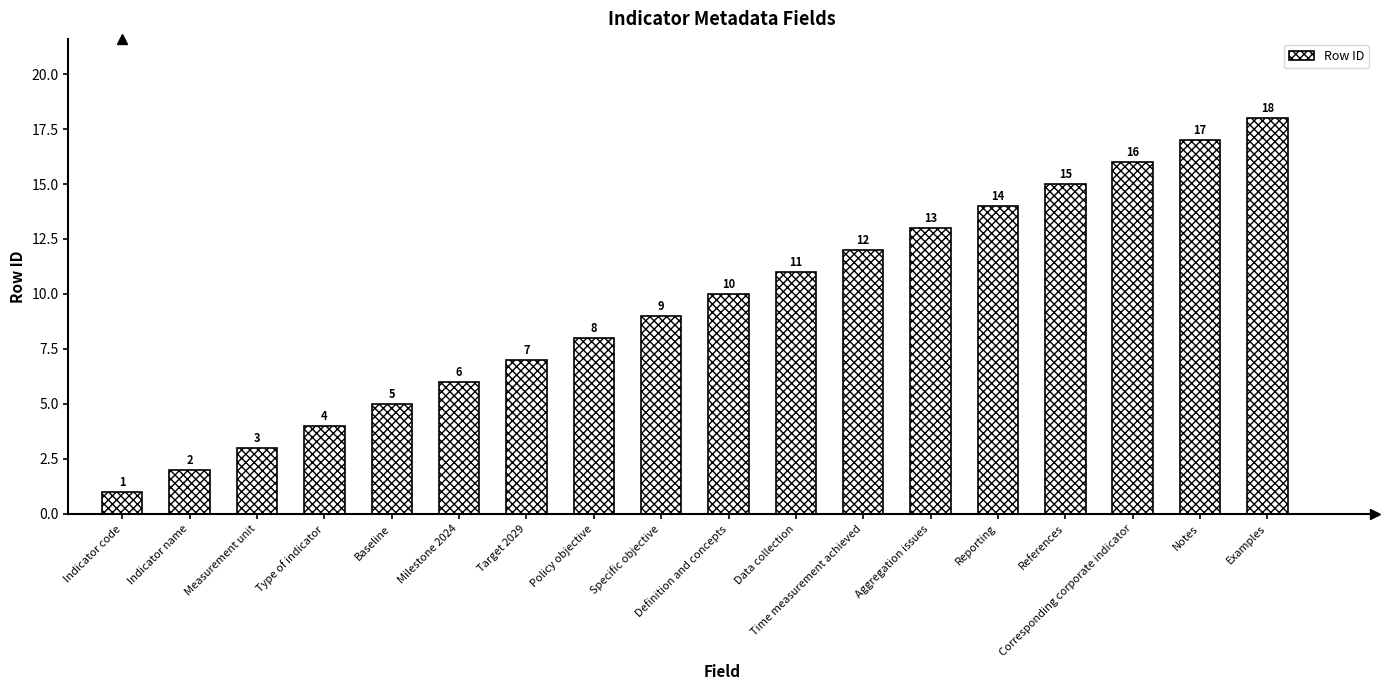

Between Definition and concepts and Baseline, which is larger?

Definition and concepts